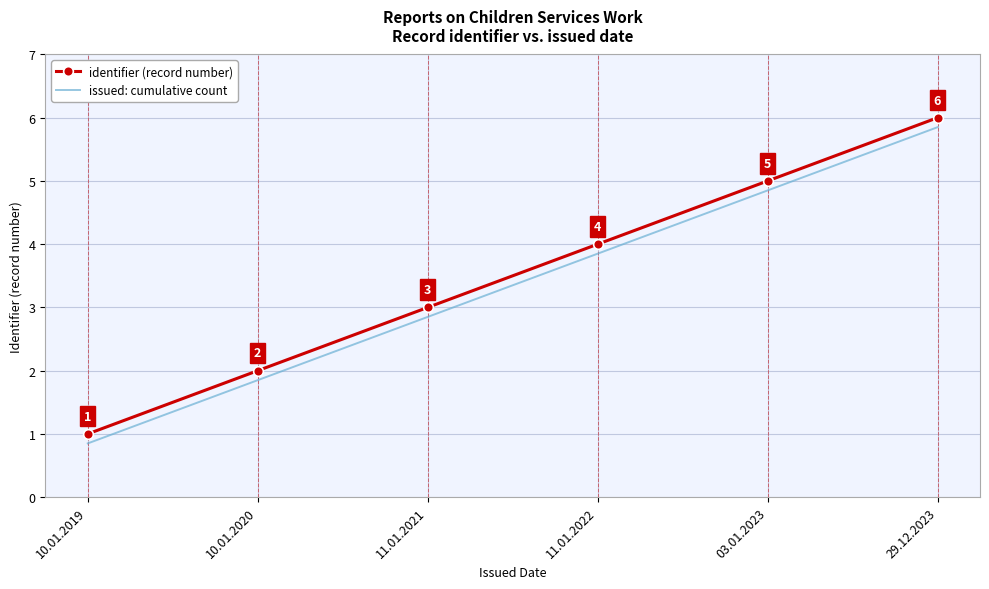

Rank the categories by identifier (record number) value from lowest to highest.

10.01.2019, 10.01.2020, 11.01.2021, 11.01.2022, 03.01.2023, 29.12.2023